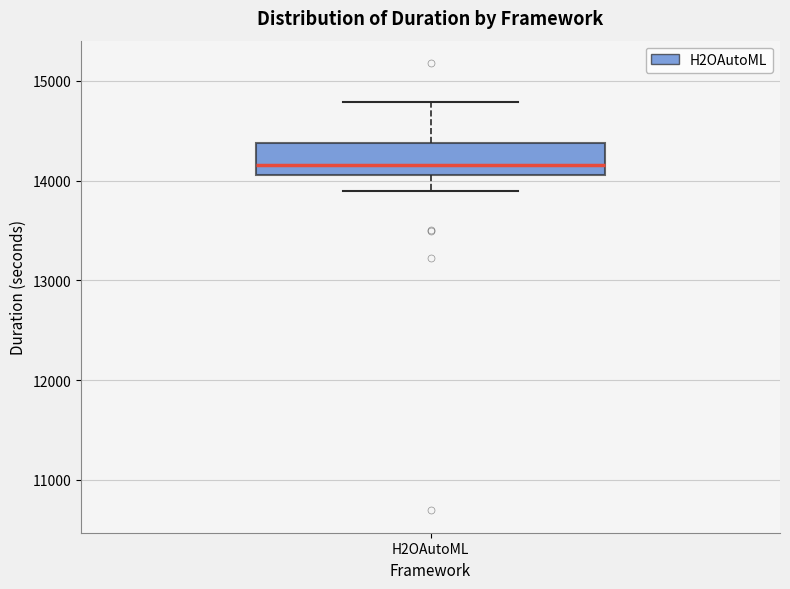

Read this box plot against the y-axis: the position of the median line, the range covered by the box, and the ends of both whiskers. The values are not printed on the chart, so give them approximately, as read against the axis.

median 14200, box 14100 to 14400, whiskers 13900 to 14800